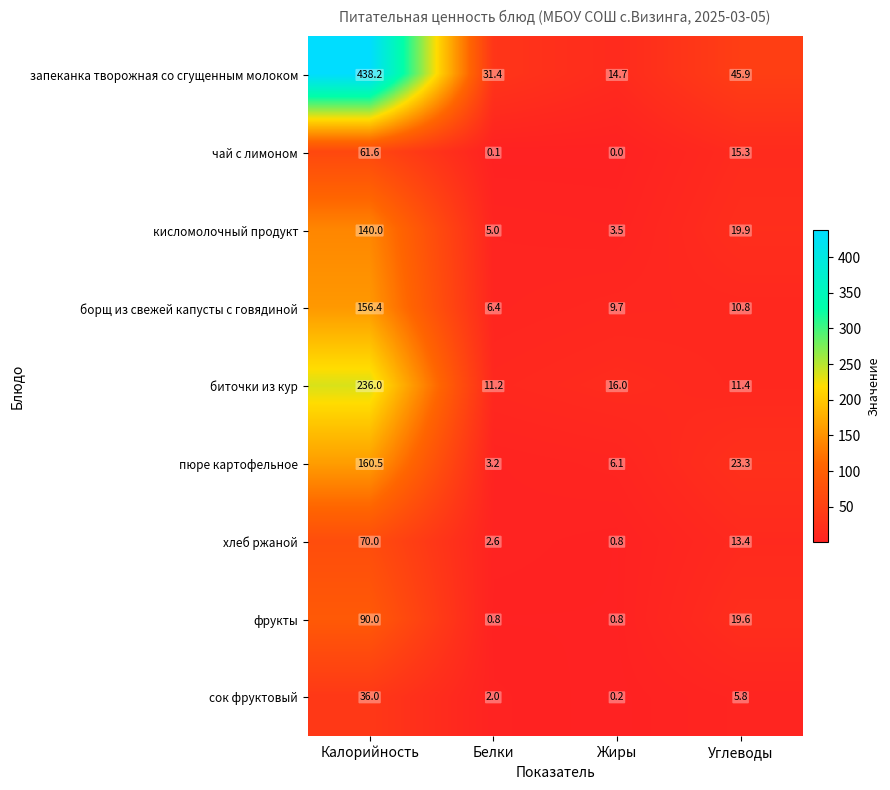

The value of пюре картофельное at Жиры is 10.2. True or false?

False